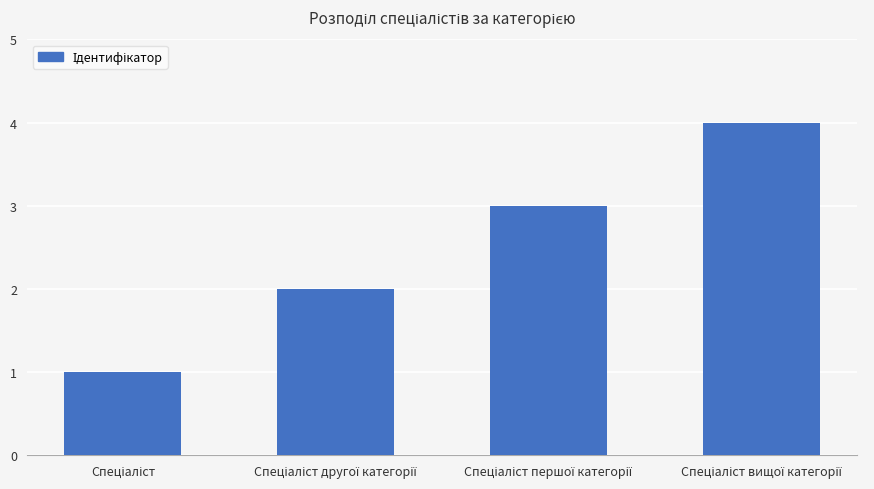

What is the sum of all values?

10